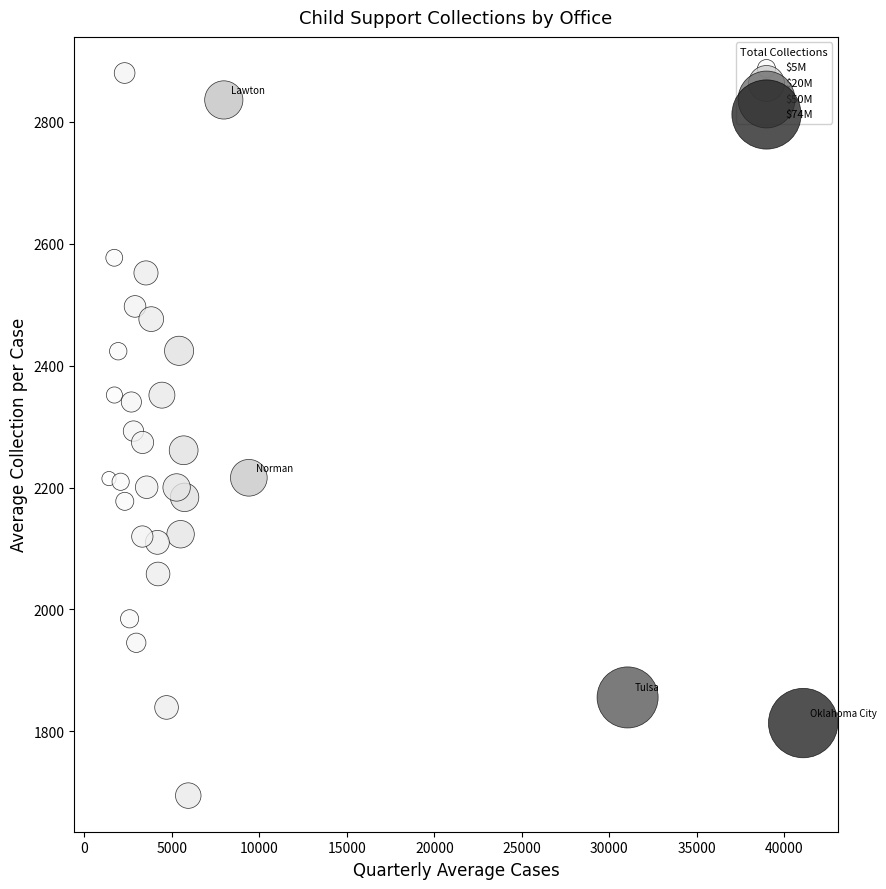

What is the range of Y values (max minus min)?

1185.7